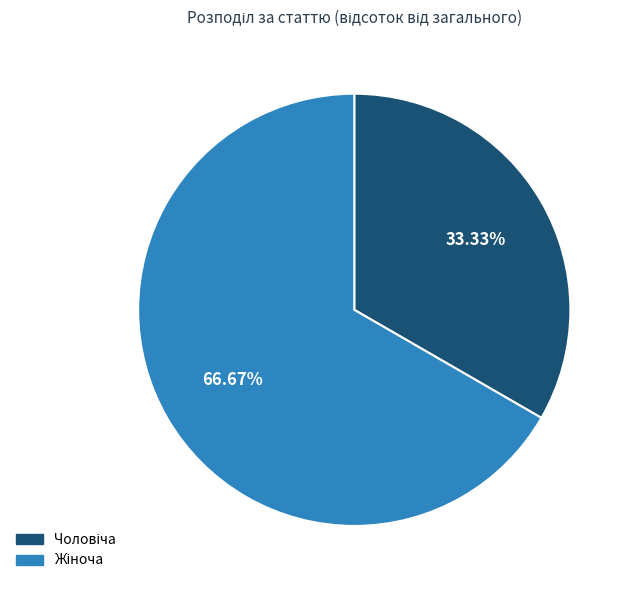

Does any single category account for the majority?

Yes